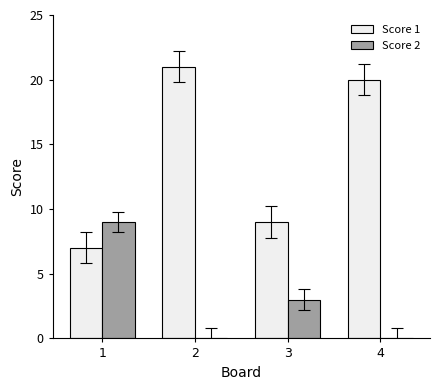

Where does the Score 1 series first go above 20?

2